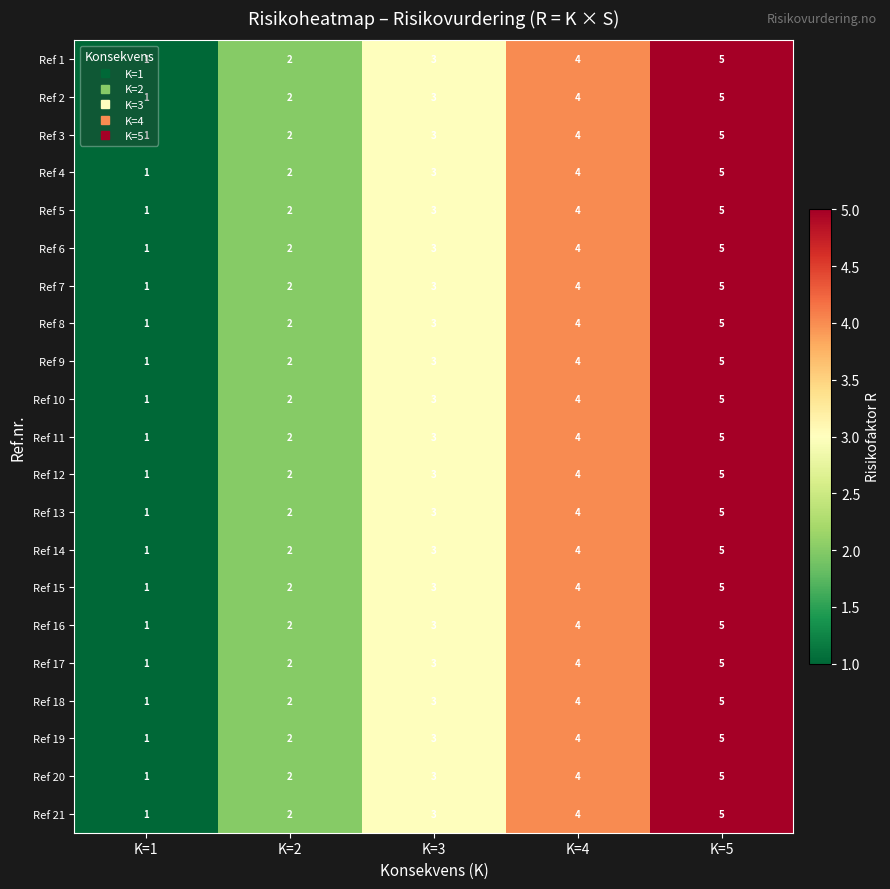

How many values in the Ref 10 series are below 3?

2